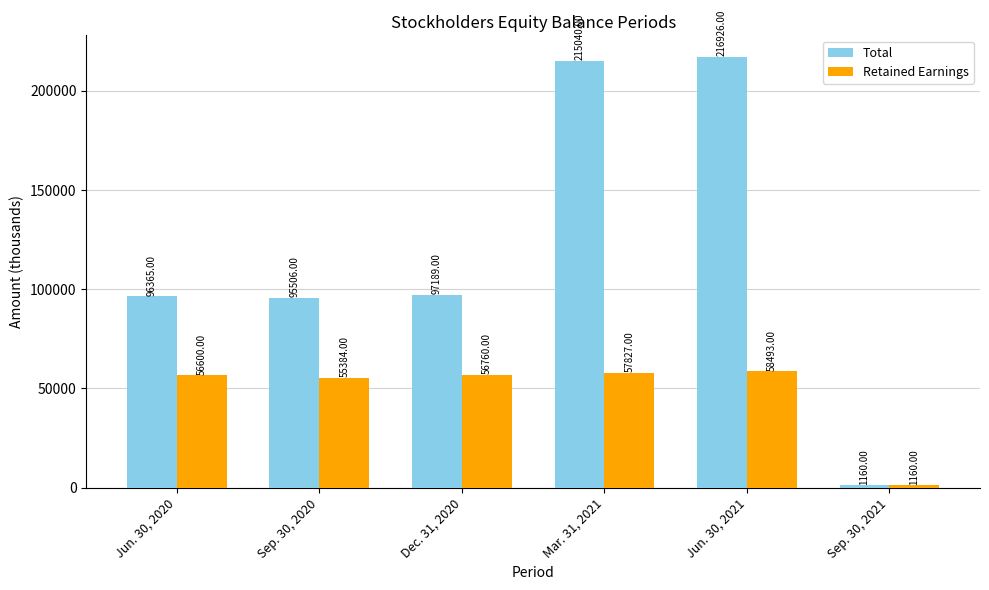

Does the chart contain stacked bars?

No